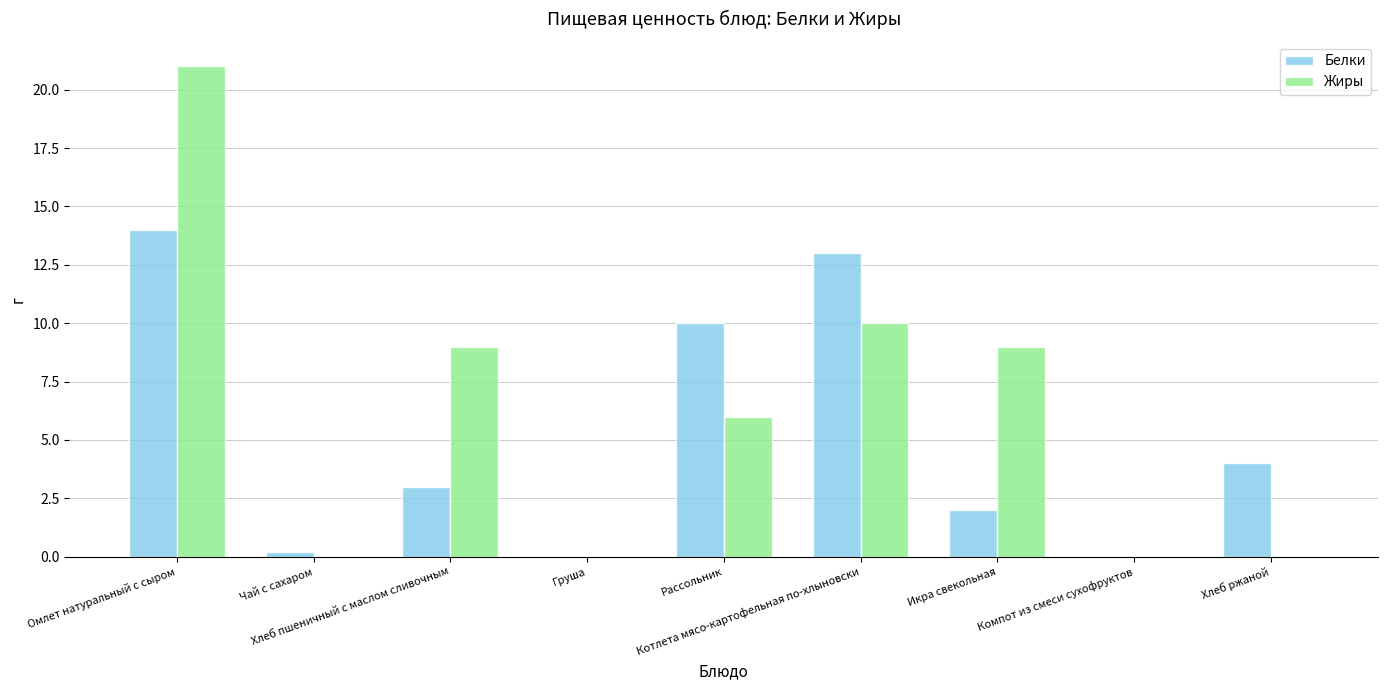

The Белки series shows 0.0 at Компот из смеси сухофруктов. True or false?

True